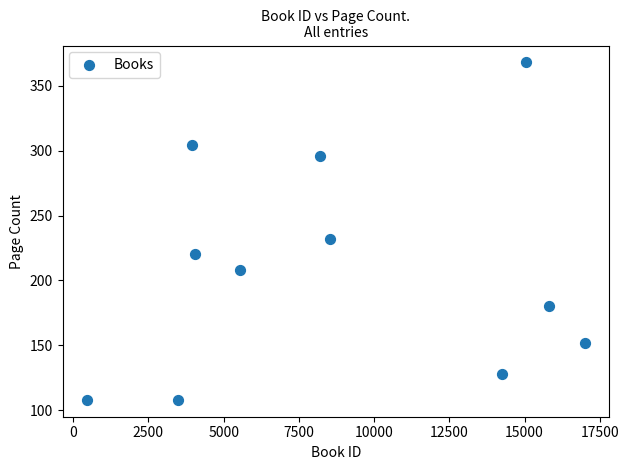

What is the range of X values (max minus min)?

16519